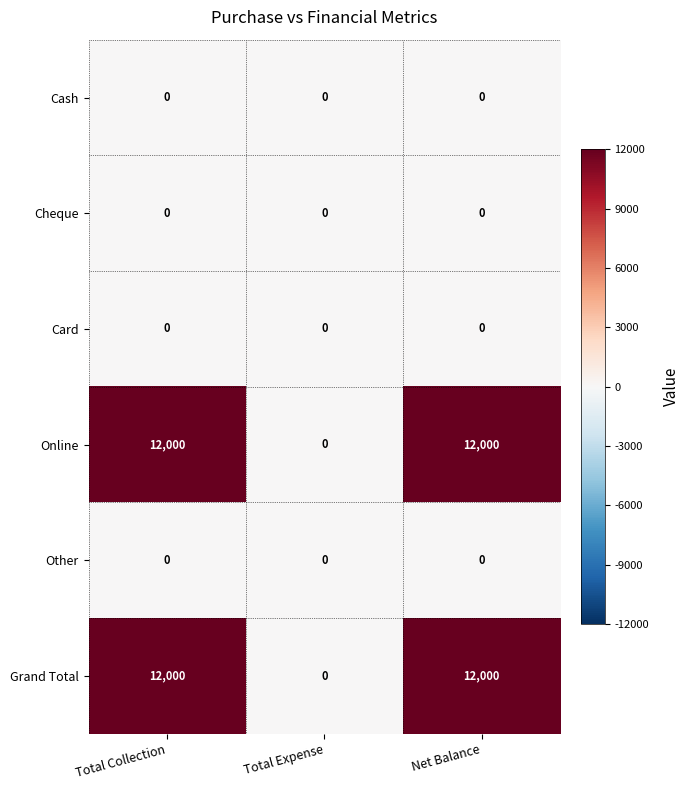

What is the difference between the highest and lowest values at Total Collection?

12000